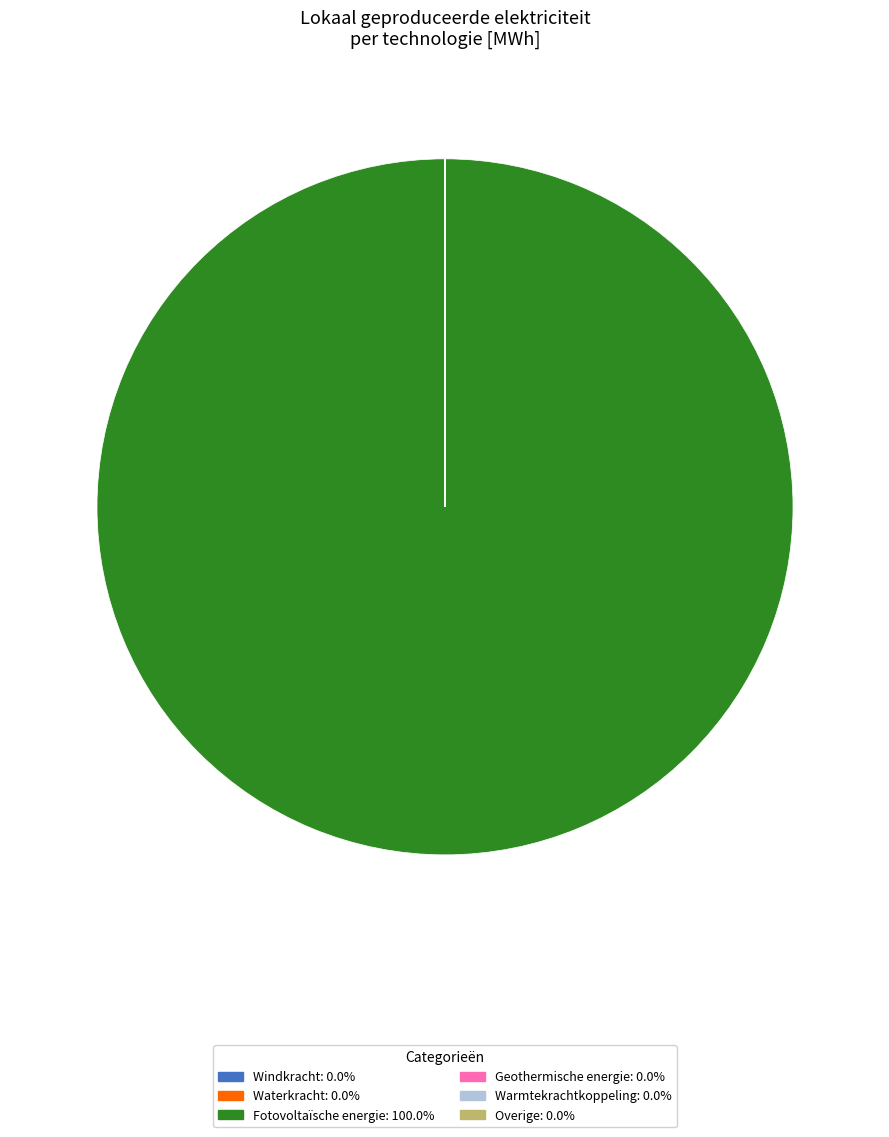

Which category has the biggest portion of the pie?

Fotovoltaïsche energie